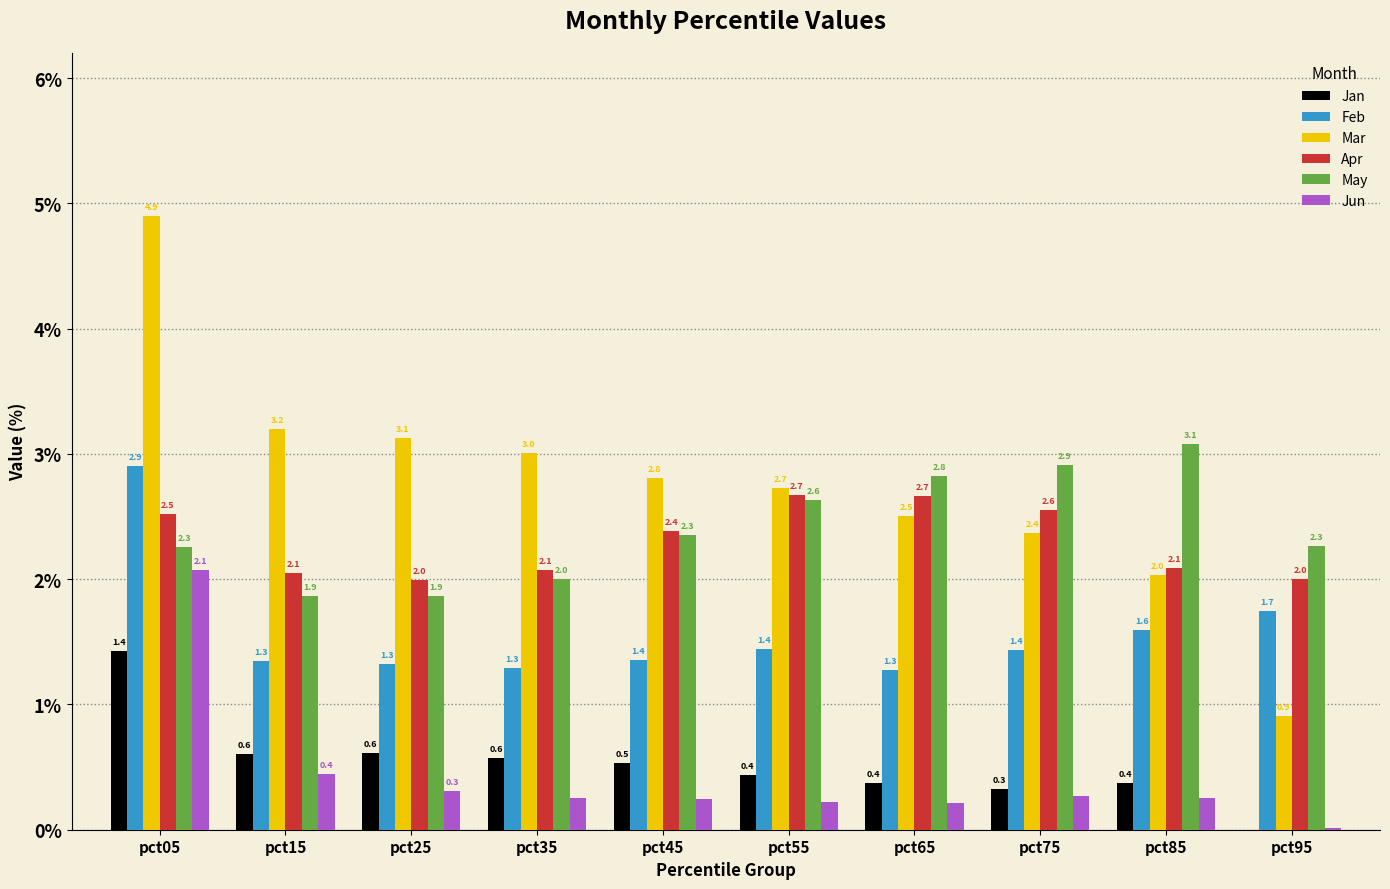

What are all the series names shown in the legend?

Jan, Feb, Mar, Apr, May, Jun